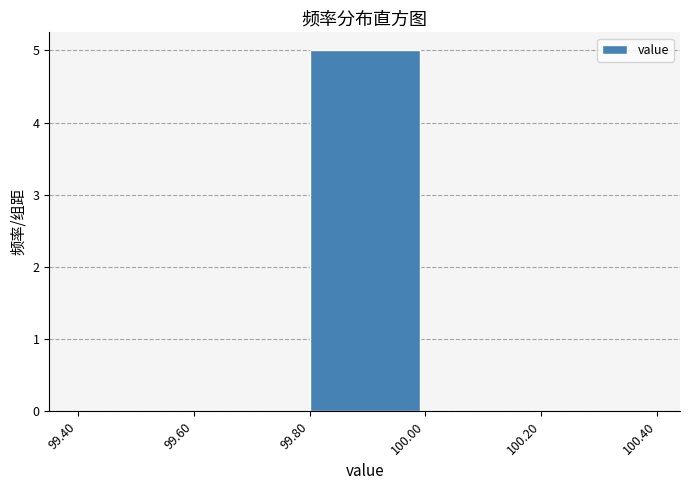

Which range on the x-axis has the tallest bar?

99.80 to 100.00